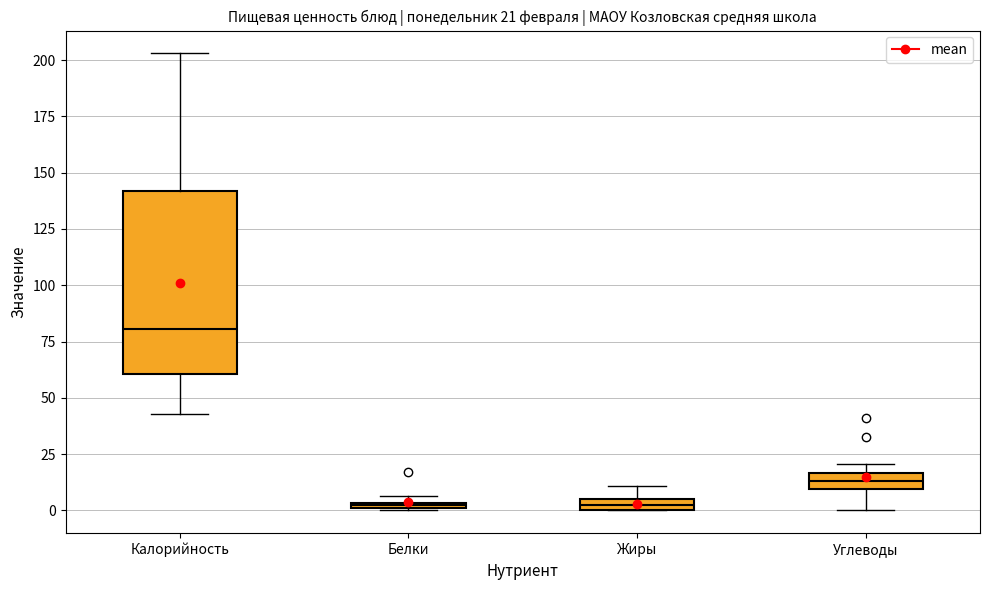

Which box's median line is the highest?

Калорийность